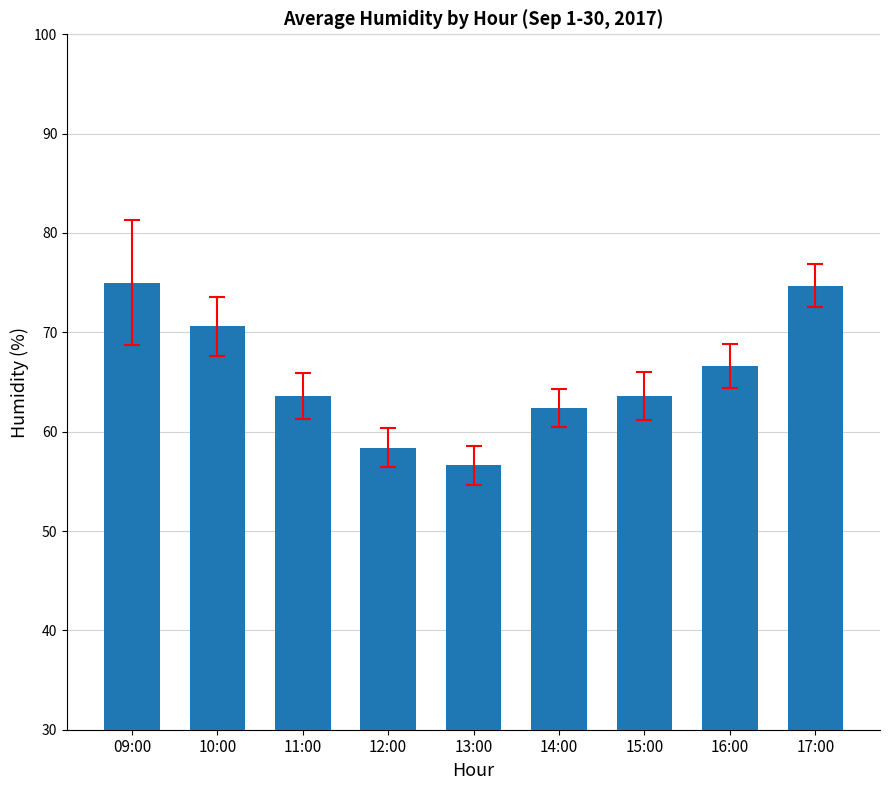

What is the difference between the maximum and minimum values?

18.4